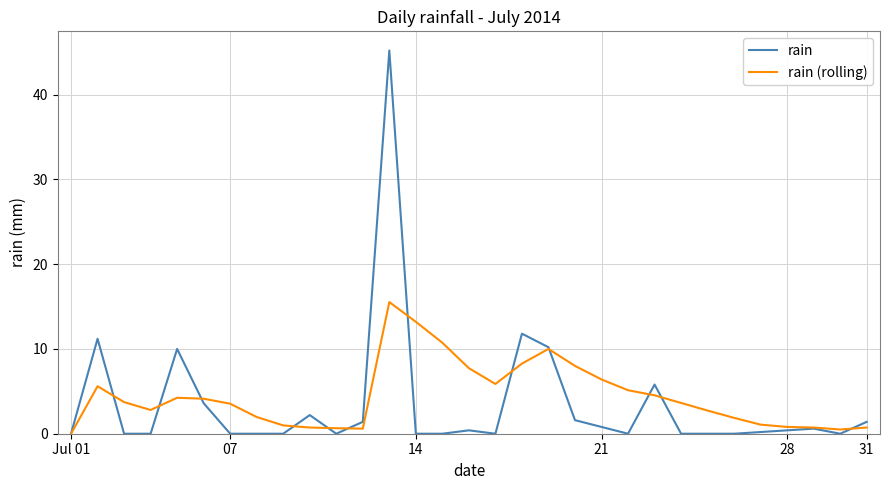

What is the greatest value displayed?

45.2